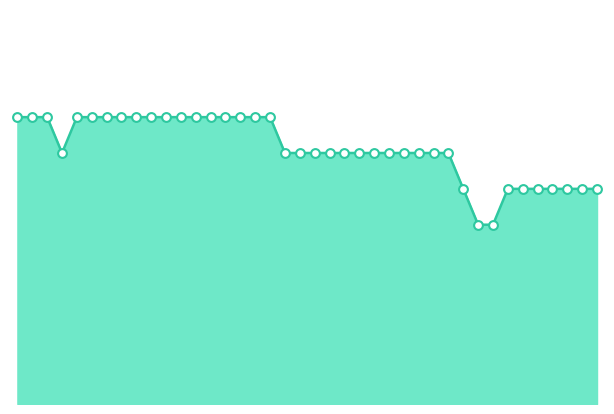

Does the chart have visible grid lines?

No